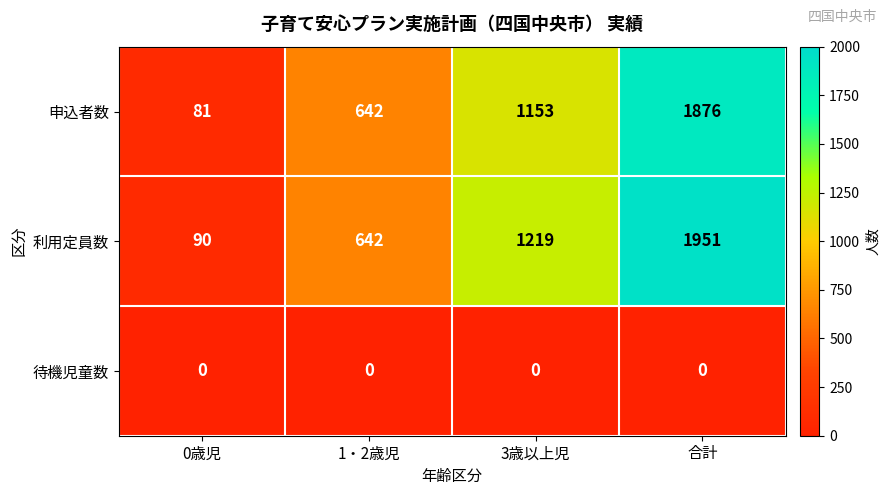

How many categories are shown in the chart?

4